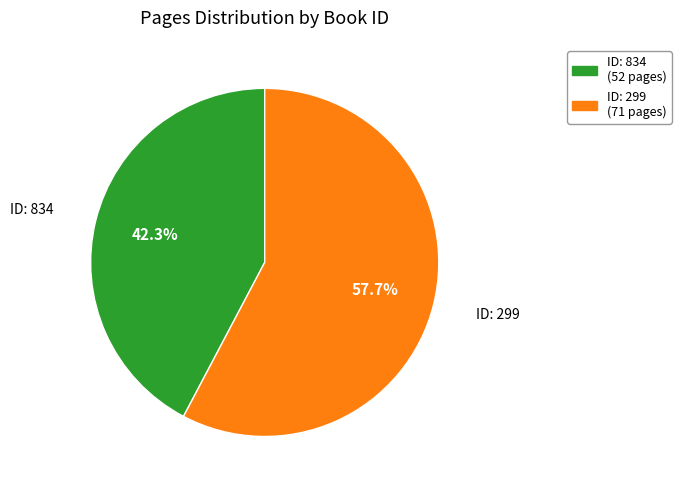

Is there any slice that represents more than half of the pie?

Yes